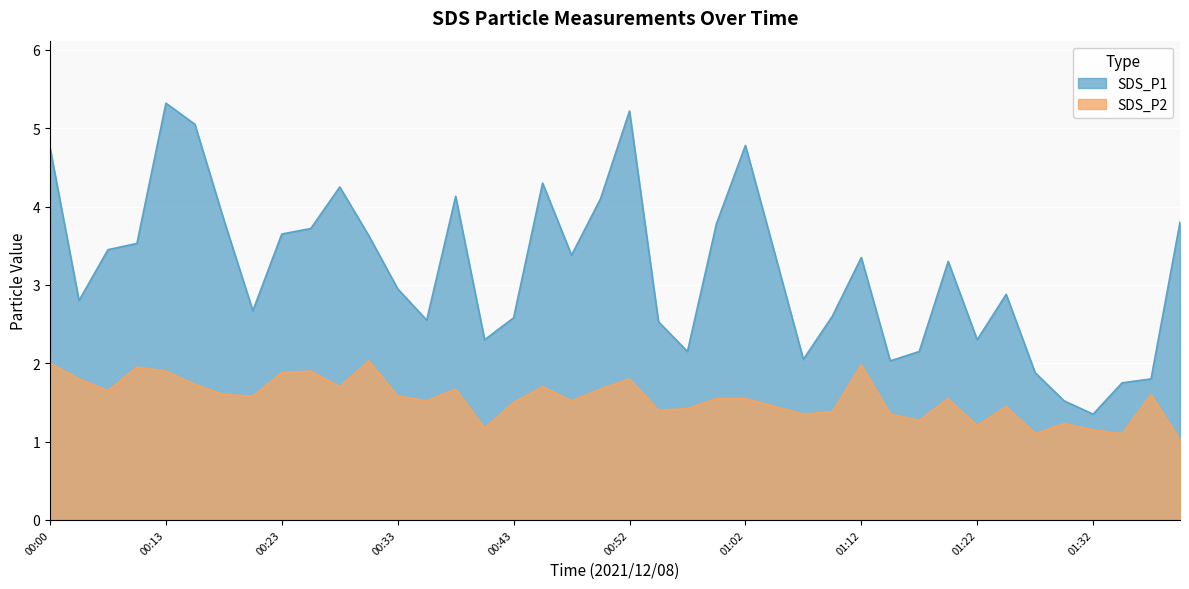

The value of SDS_P1 at 00:47 is 3.4. True or false?

True